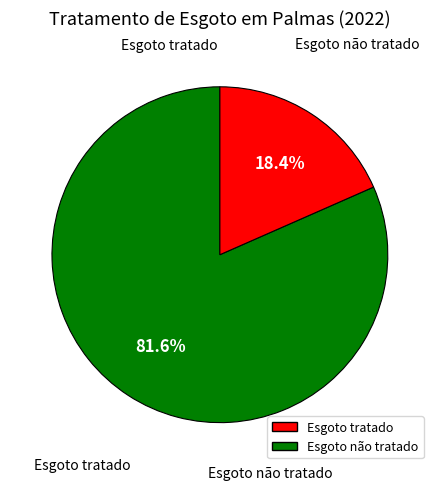

Between Esgoto não tratado and Esgoto tratado, which is larger?

Esgoto tratado